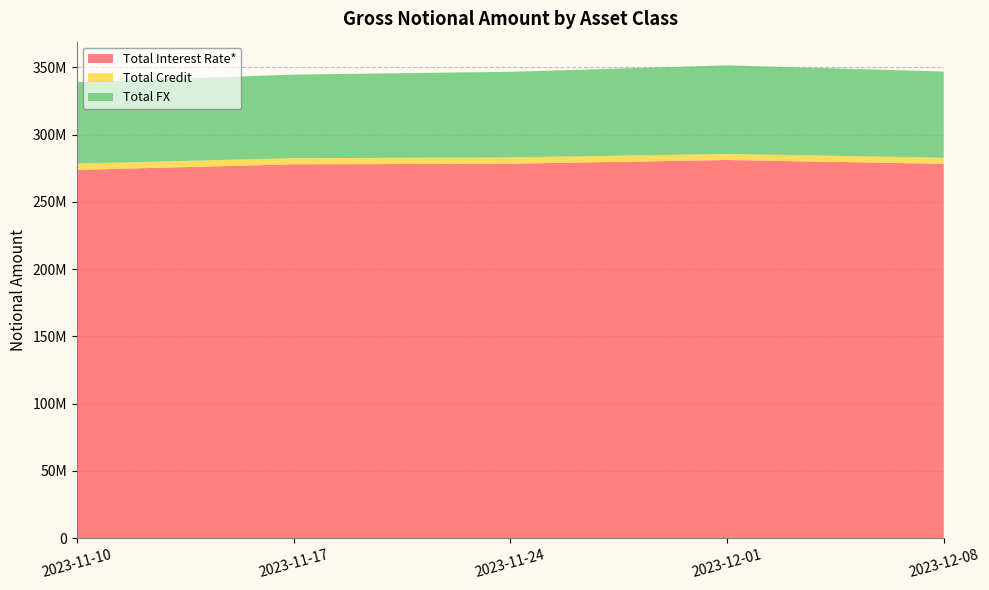

Reading left to right, what are all the values shown in this chart?

Total Interest Rate*: 273733529	277854656	278320822	281076306	278223197
Total Credit: 4588726	4578545	4609384	4449842	4506269
Total FX: 60594301	62080647	63670791	65883514	64091188